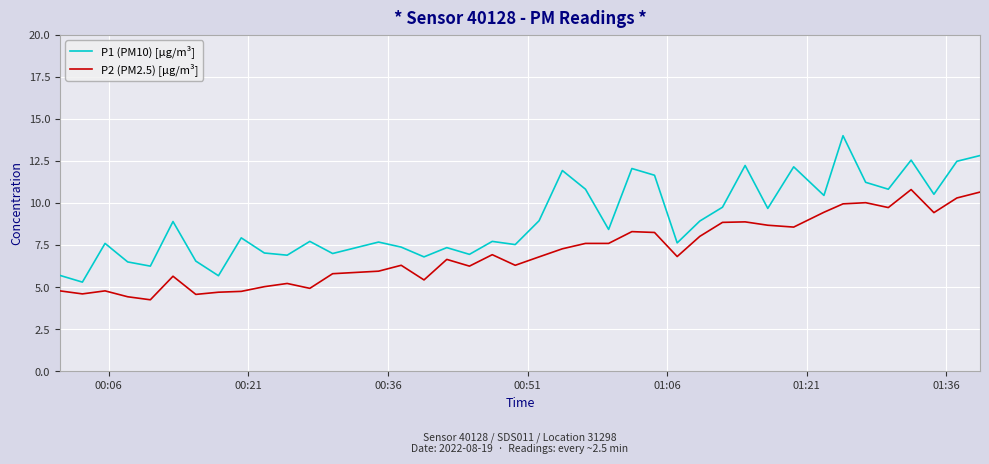

Rank the series by their average value, from lowest to highest.

P2 (PM2.5) [µg/m³], P1 (PM10) [µg/m³]